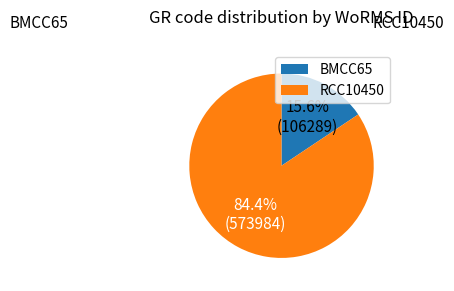

What is the majority slice?

RCC10450